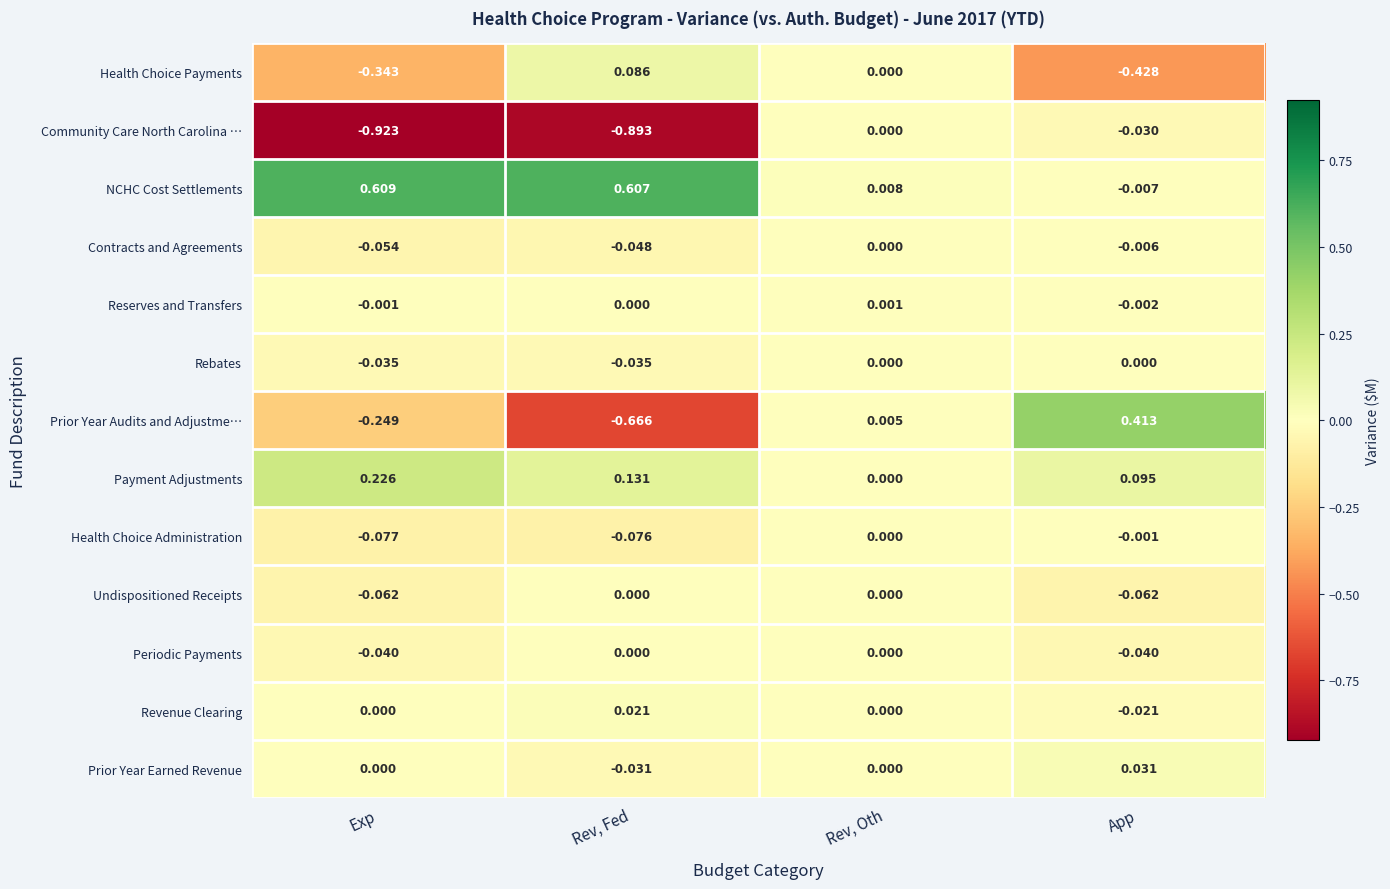

At which category is the sum across all series the highest?

Rev, Oth